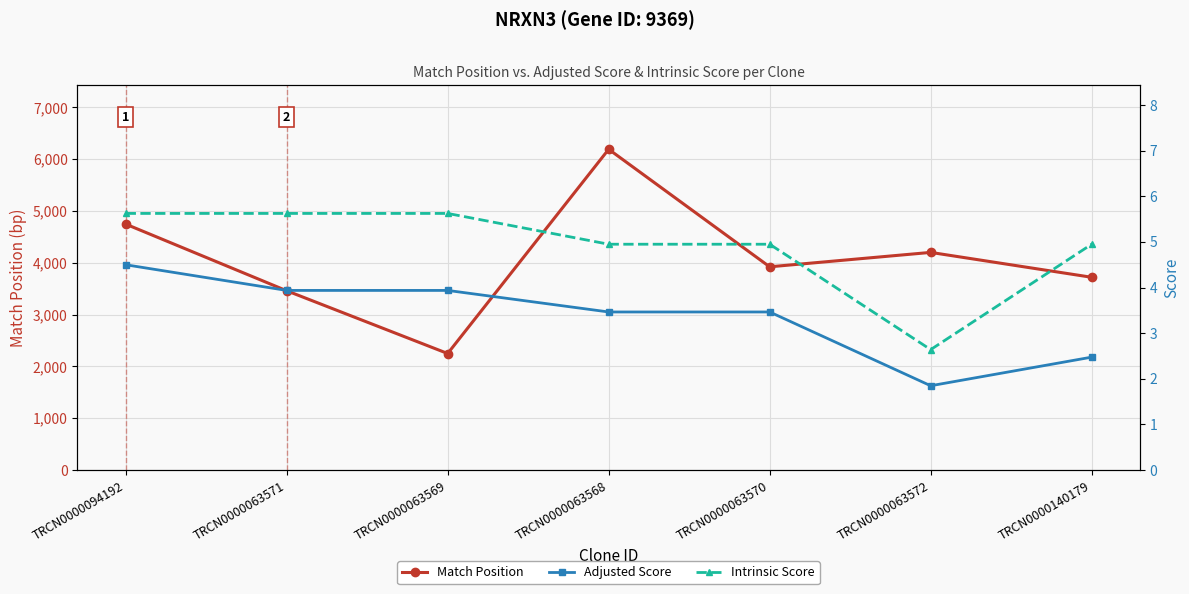

What is the average value of the Match Position series?

4070